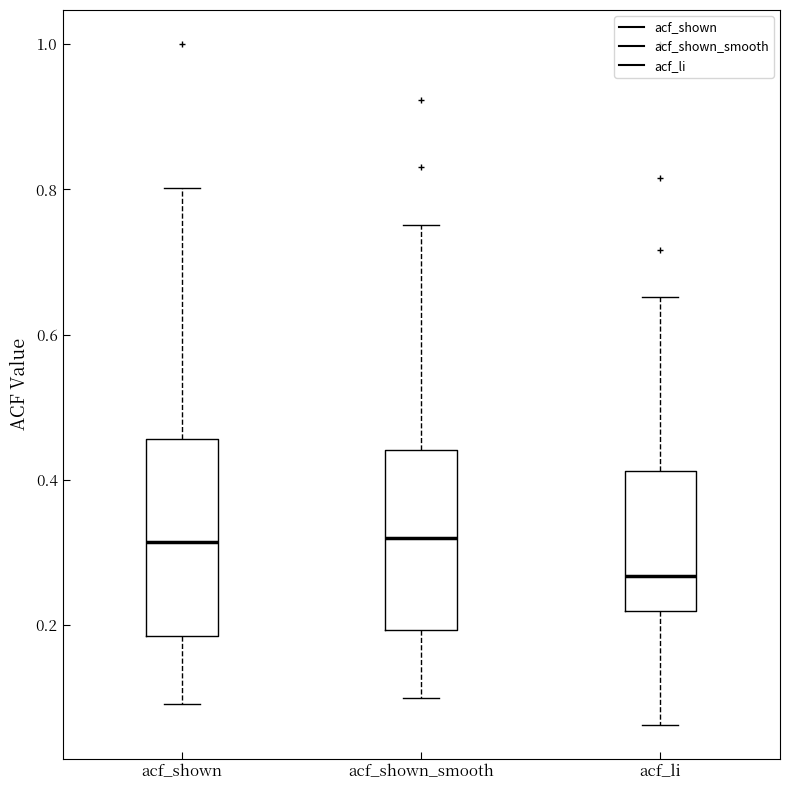

Comparing the boxes themselves (not the whiskers), which one is the tallest?

acf_shown